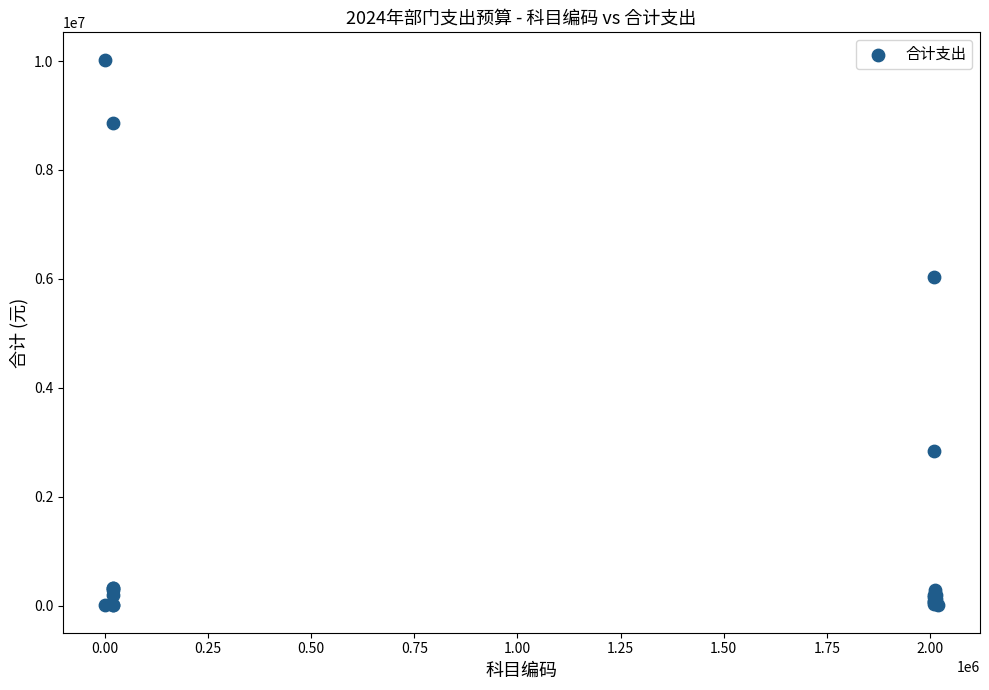

What Y value in the scatter plot is closest to 5015413?

6029700.0